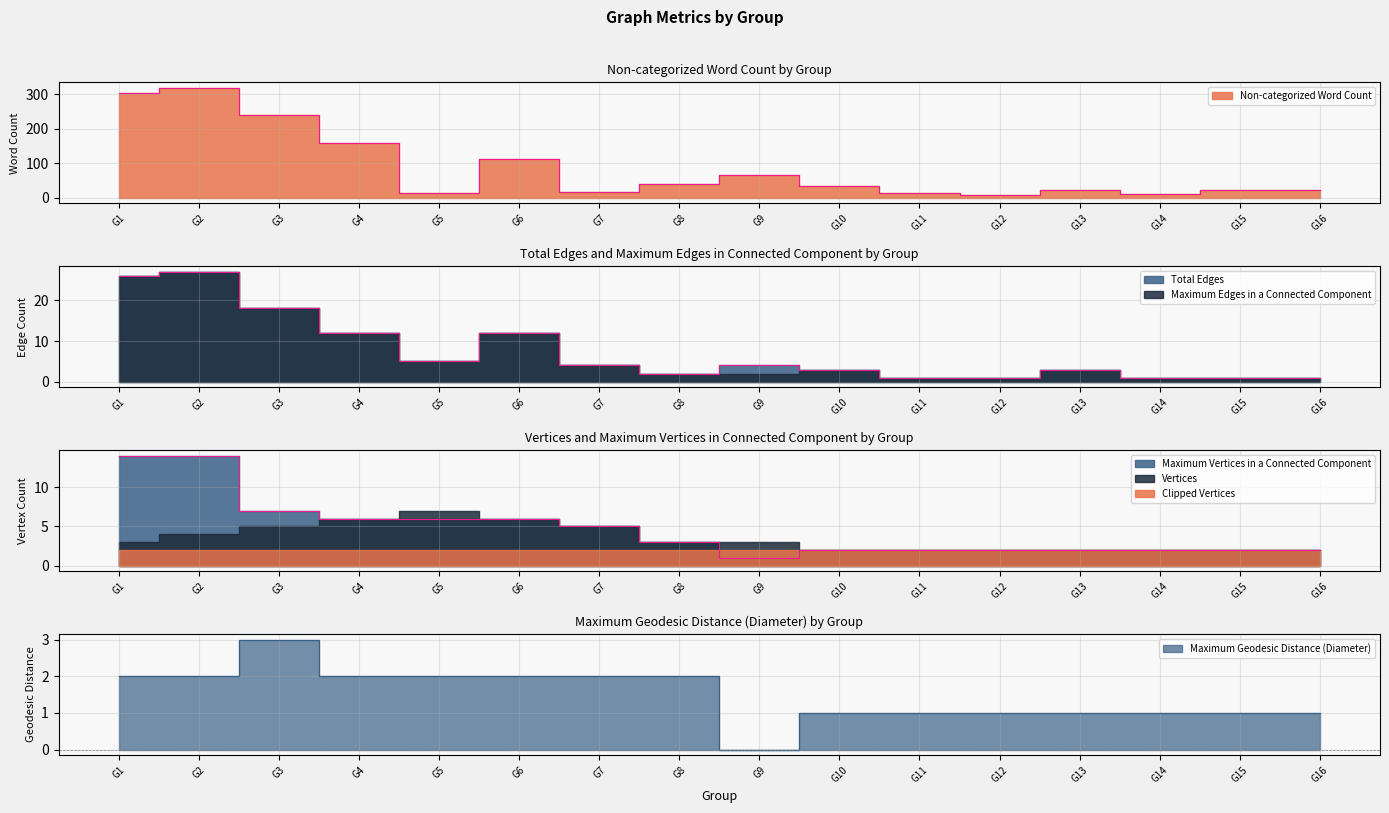

How many values in the Maximum Geodesic Distance (Diameter) series are below 2?

8